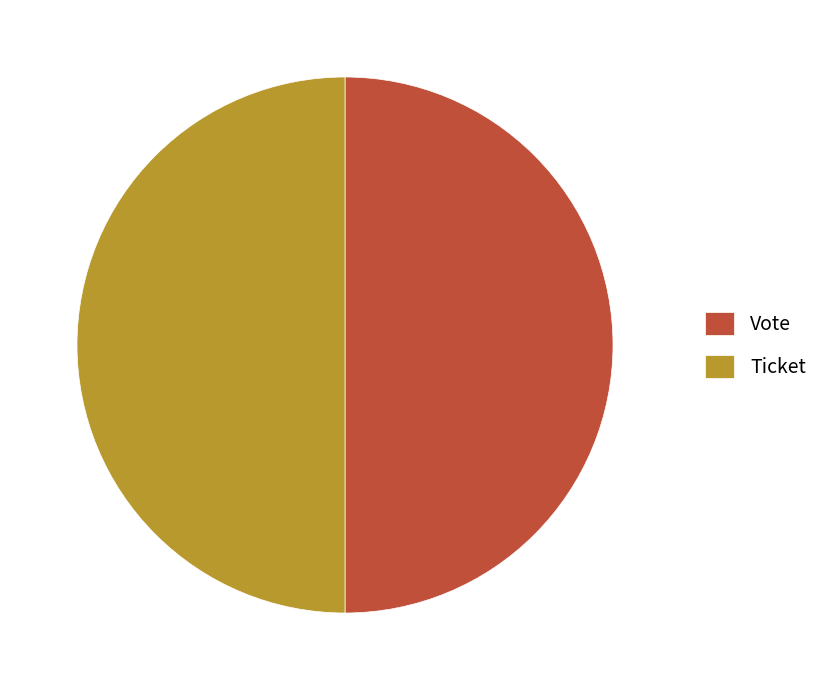

How many segments does this pie chart have?

2